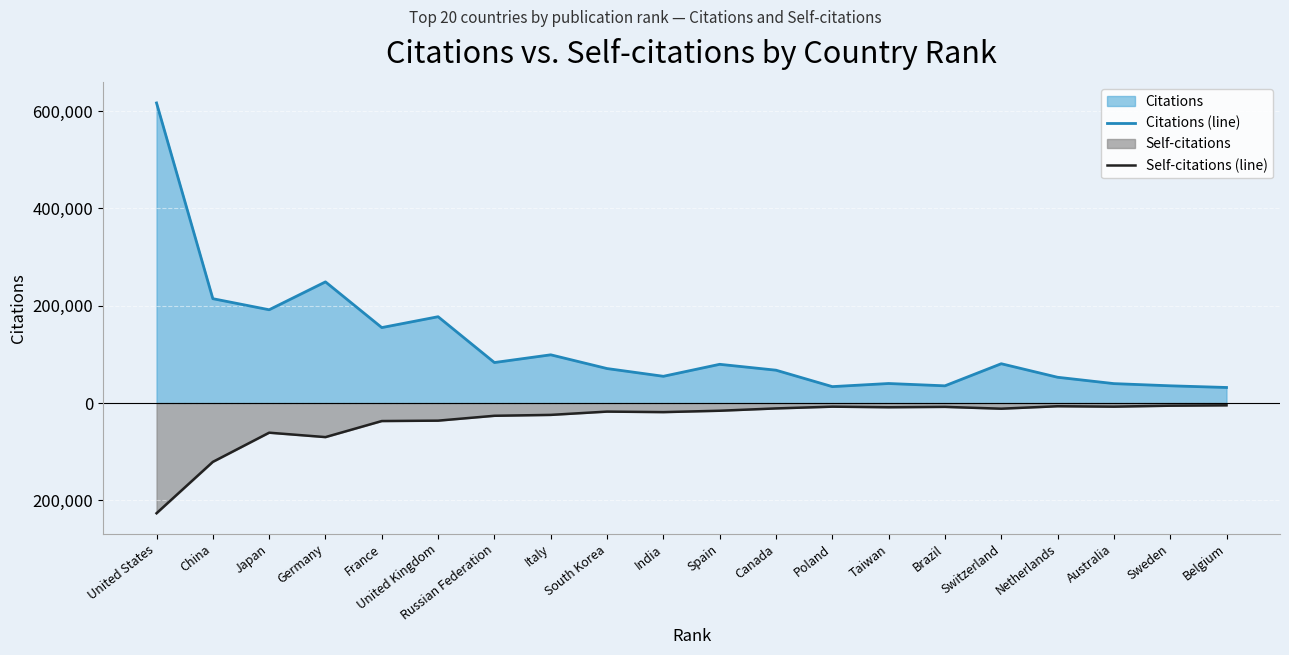

At Brazil, list the series in order from largest to smallest.

Citations (line), Self-citations (line)